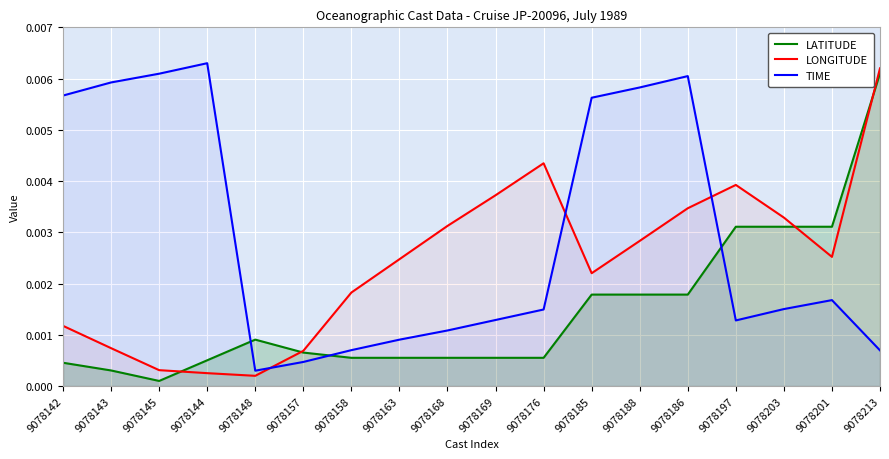

Between which two adjacent categories do LONGITUDE and LATITUDE first intersect?

9078145 and 9078144